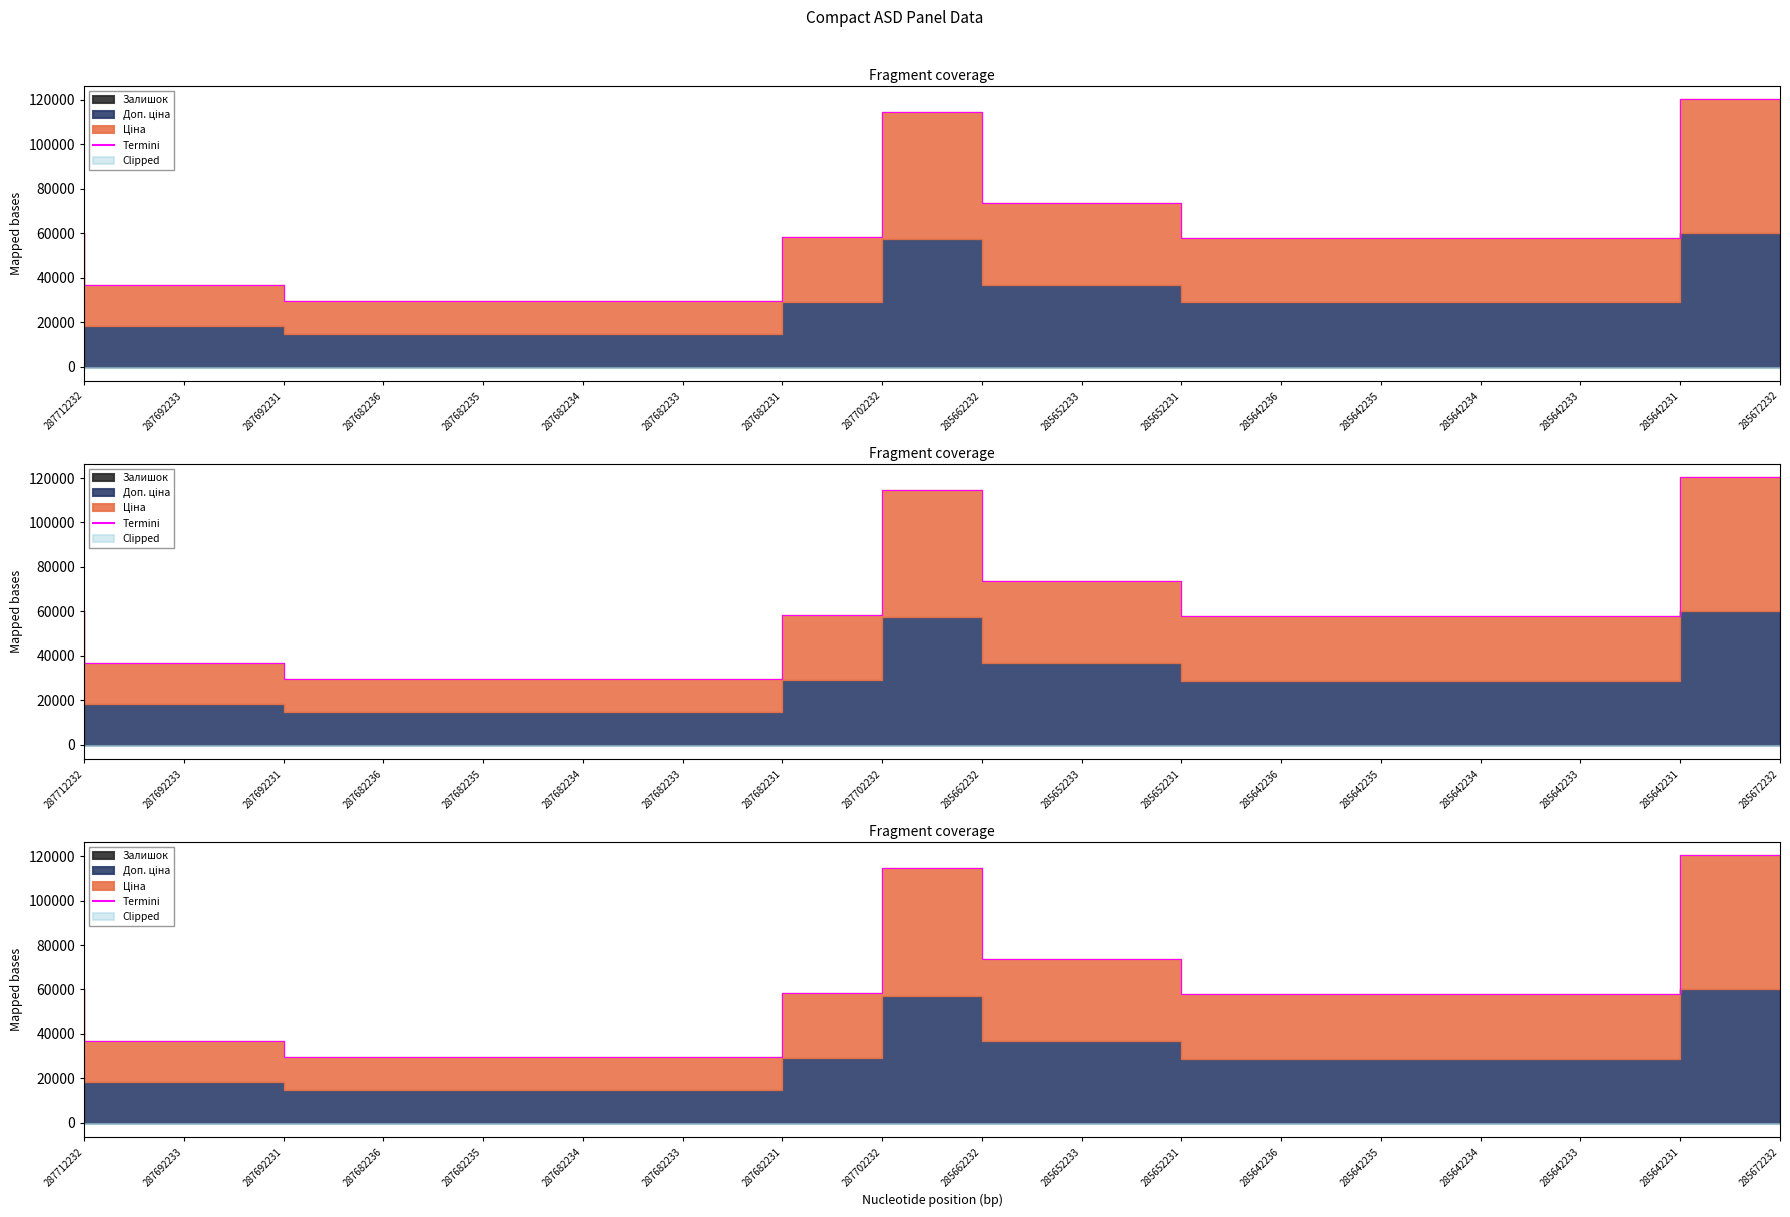

What is the difference between the second highest and minimum values?

84893.8